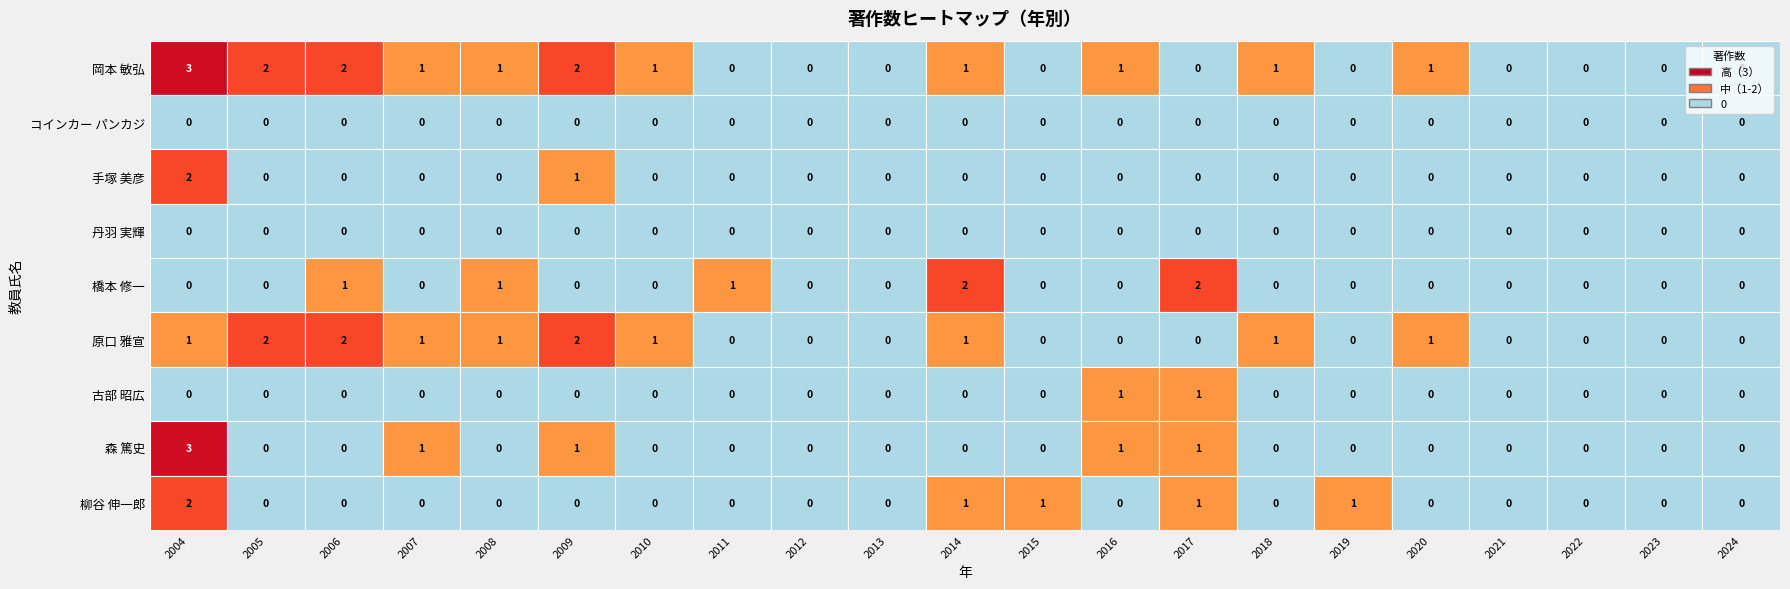

Reading left to right, extract all data points from this chart.

岡本 敏弘: 0=3	1=2	2=2	3=1	4=1	5=2	6=1	7=0	8=0	9=0	10=1	11=0	12=1	13=0	14=1	15=0	16=1	17=0	18=0	19=0	20=0
コインカー パンカジ: 0=0	1=0	2=0	3=0	4=0	5=0	6=0	7=0	8=0	9=0	10=0	11=0	12=0	13=0	14=0	15=0	16=0	17=0	18=0	19=0	20=0
手塚 美彦: 0=2	1=0	2=0	3=0	4=0	5=1	6=0	7=0	8=0	9=0	10=0	11=0	12=0	13=0	14=0	15=0	16=0	17=0	18=0	19=0	20=0
丹羽 実輝: 0=0	1=0	2=0	3=0	4=0	5=0	6=0	7=0	8=0	9=0	10=0	11=0	12=0	13=0	14=0	15=0	16=0	17=0	18=0	19=0	20=0
橋本 修一: 0=0	1=0	2=1	3=0	4=1	5=0	6=0	7=1	8=0	9=0	10=2	11=0	12=0	13=2	14=0	15=0	16=0	17=0	18=0	19=0	20=0
原口 雅宣: 0=1	1=2	2=2	3=1	4=1	5=2	6=1	7=0	8=0	9=0	10=1	11=0	12=0	13=0	14=1	15=0	16=1	17=0	18=0	19=0	20=0
古部 昭広: 0=0	1=0	2=0	3=0	4=0	5=0	6=0	7=0	8=0	9=0	10=0	11=0	12=1	13=1	14=0	15=0	16=0	17=0	18=0	19=0	20=0
森 篤史: 0=3	1=0	2=0	3=1	4=0	5=1	6=0	7=0	8=0	9=0	10=0	11=0	12=1	13=1	14=0	15=0	16=0	17=0	18=0	19=0	20=0
柳谷 伸一郎: 0=2	1=0	2=0	3=0	4=0	5=0	6=0	7=0	8=0	9=0	10=1	11=1	12=0	13=1	14=0	15=1	16=0	17=0	18=0	19=0	20=0